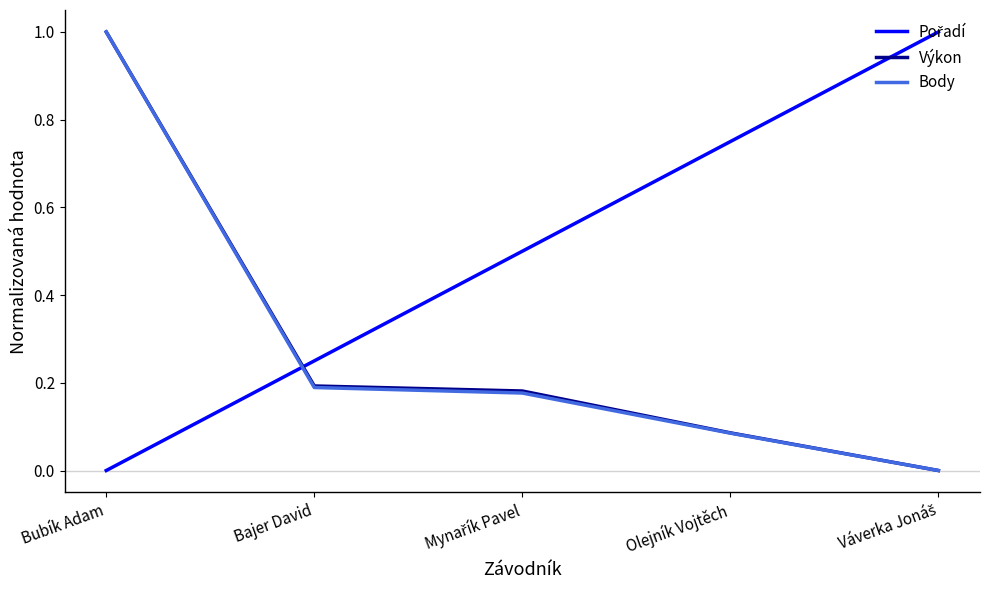

What is the maximum value for Body?

1.0